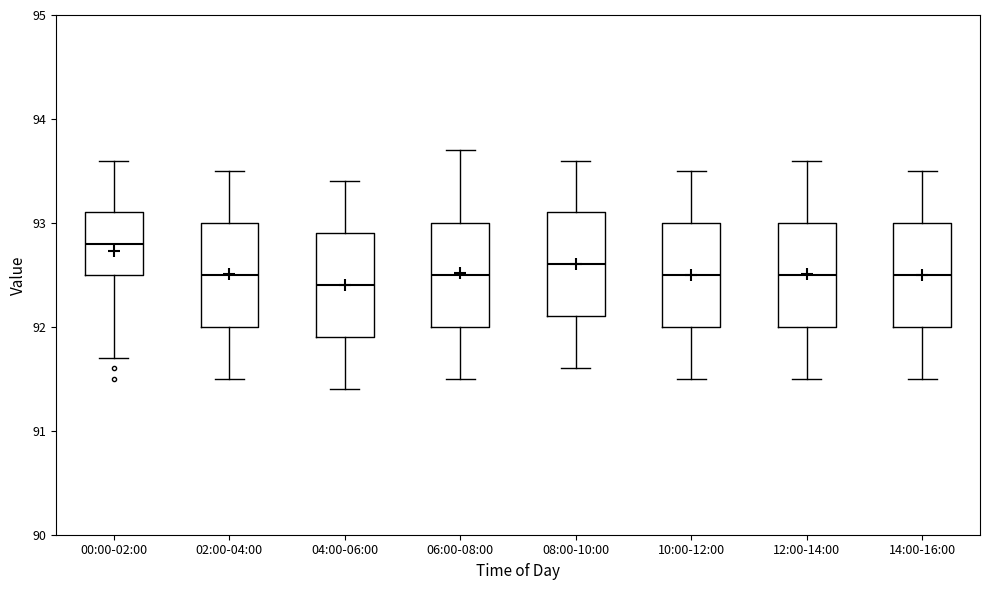

Reading left to right, transcribe this box plot: for each box, give where its median line is, the range the box spans, and where its two whiskers end, as read against the y-axis. The values are not printed on the chart, so give them approximately, as read against the axis.

00:00-02:00: median 92.8, box 92.5 to 93.1, whiskers 91.7 to 93.6
02:00-04:00: median 92.5, box 92.0 to 93.0, whiskers 91.5 to 93.5
04:00-06:00: median 92.4, box 91.9 to 92.9, whiskers 91.4 to 93.4
06:00-08:00: median 92.5, box 92.0 to 93.0, whiskers 91.5 to 93.7
08:00-10:00: median 92.6, box 92.1 to 93.1, whiskers 91.6 to 93.6
10:00-12:00: median 92.5, box 92.0 to 93.0, whiskers 91.5 to 93.5
12:00-14:00: median 92.5, box 92.0 to 93.0, whiskers 91.5 to 93.6
14:00-16:00: median 92.5, box 92.0 to 93.0, whiskers 91.5 to 93.5